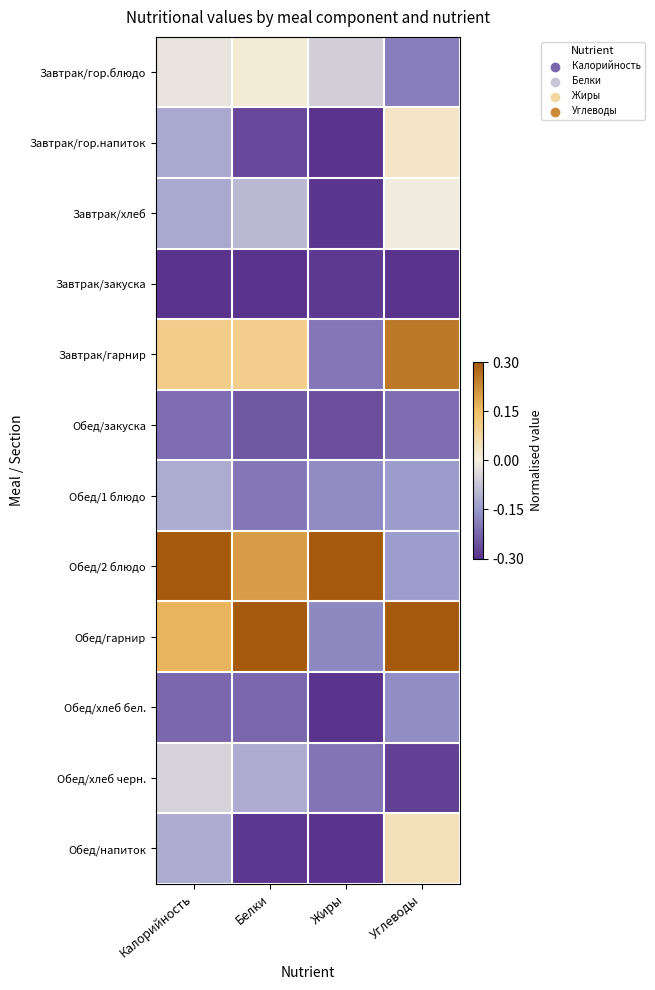

How many series are shown in this chart?

12